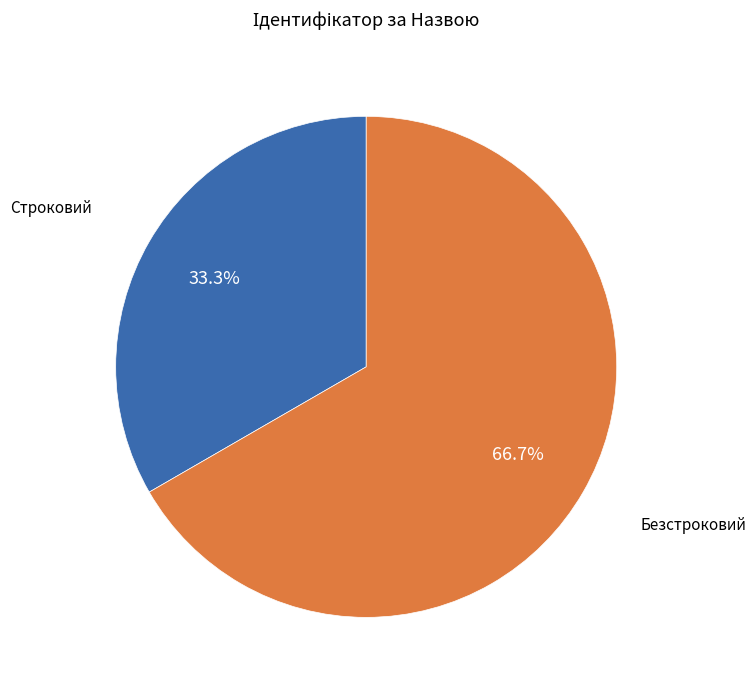

Count the number of slices in the pie.

2